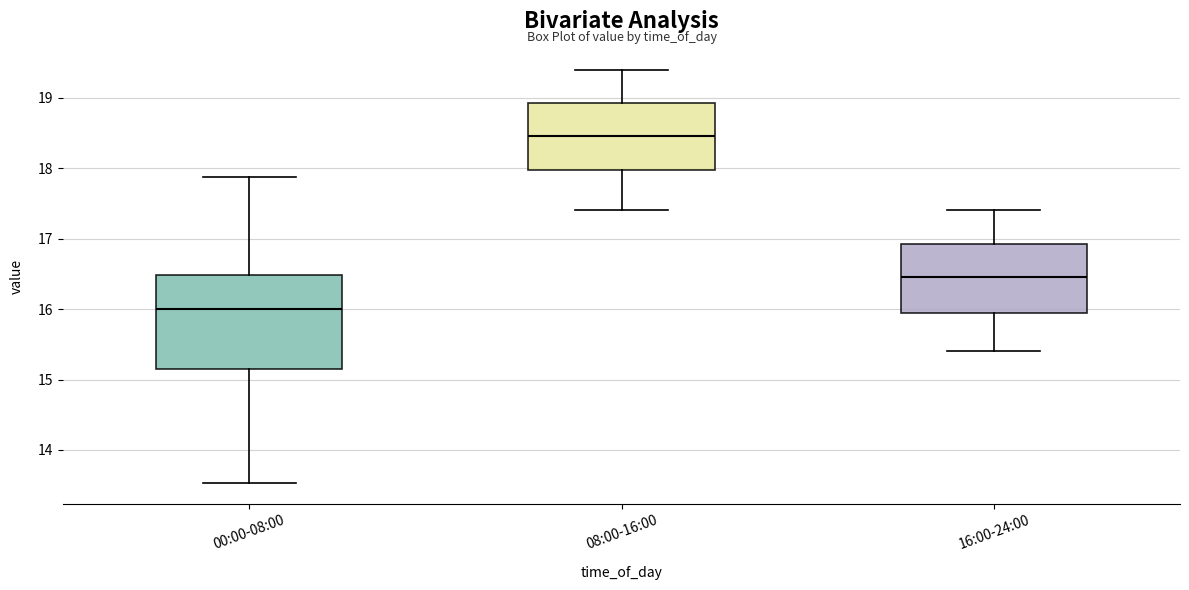

Reading left to right, read every box against the y-axis: the position of its median line, the range the box covers, and the ends of its whiskers. The values are not printed on the chart, so give them approximately, as read against the axis.

00:00-08:00: median 16.0, box 15.2 to 16.5, whiskers 13.5 to 17.9
08:00-16:00: median 18.5, box 18.0 to 18.9, whiskers 17.4 to 19.4
16:00-24:00: median 16.5, box 16.0 to 16.9, whiskers 15.4 to 17.4